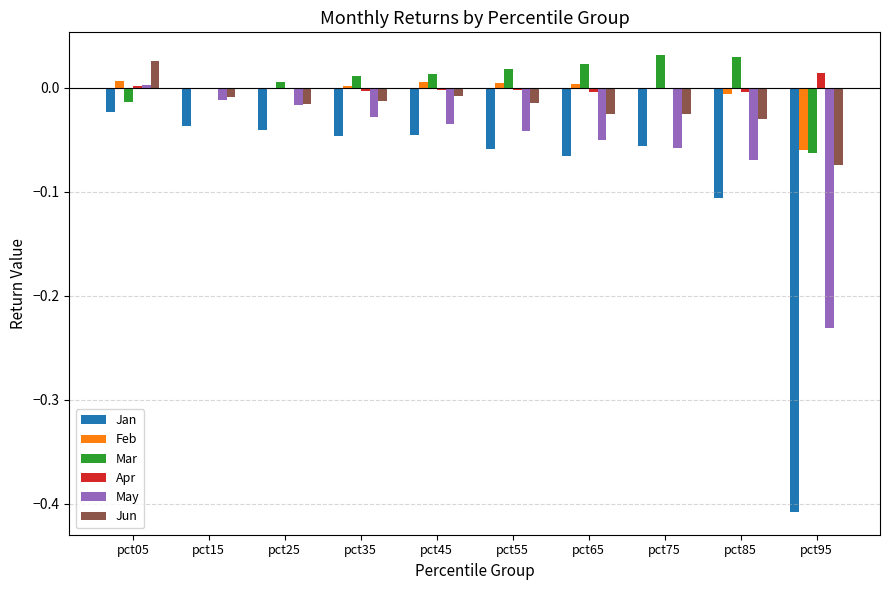

Count the number of categories in the chart.

10